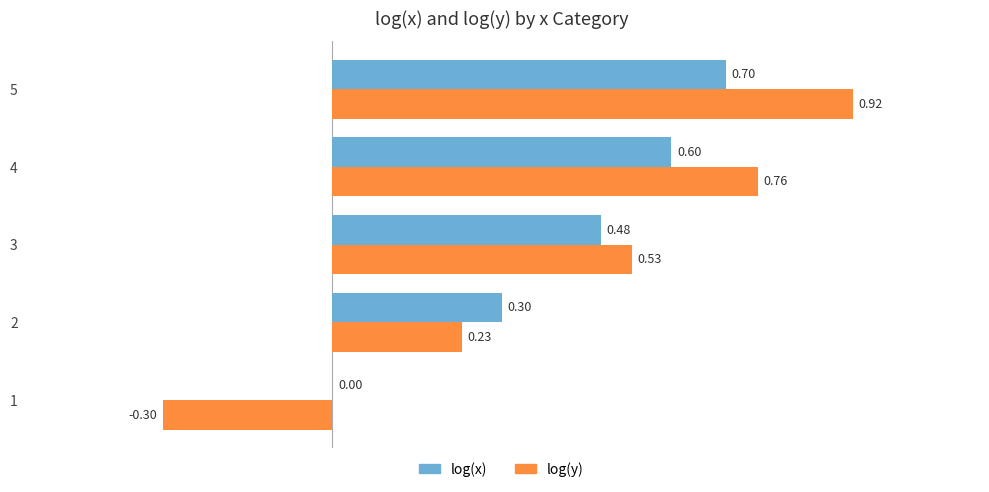

Which series changed the most between 2 and 3?

log(y)